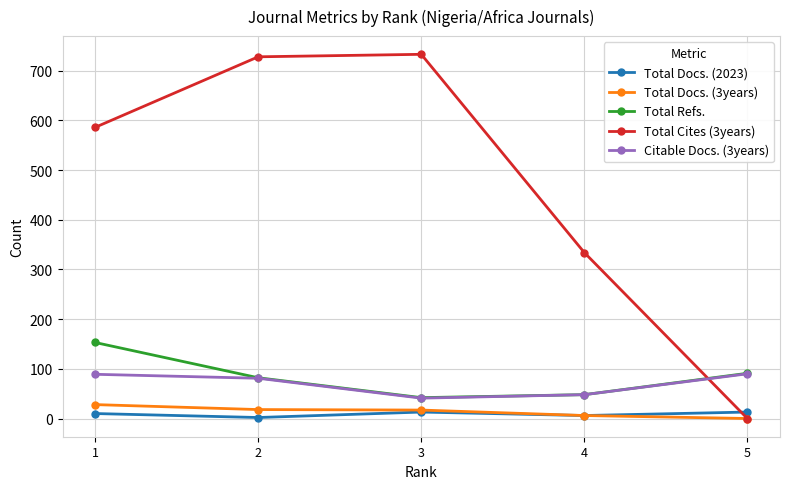

At which label does Citable Docs. (3years) first exceed 81?

1